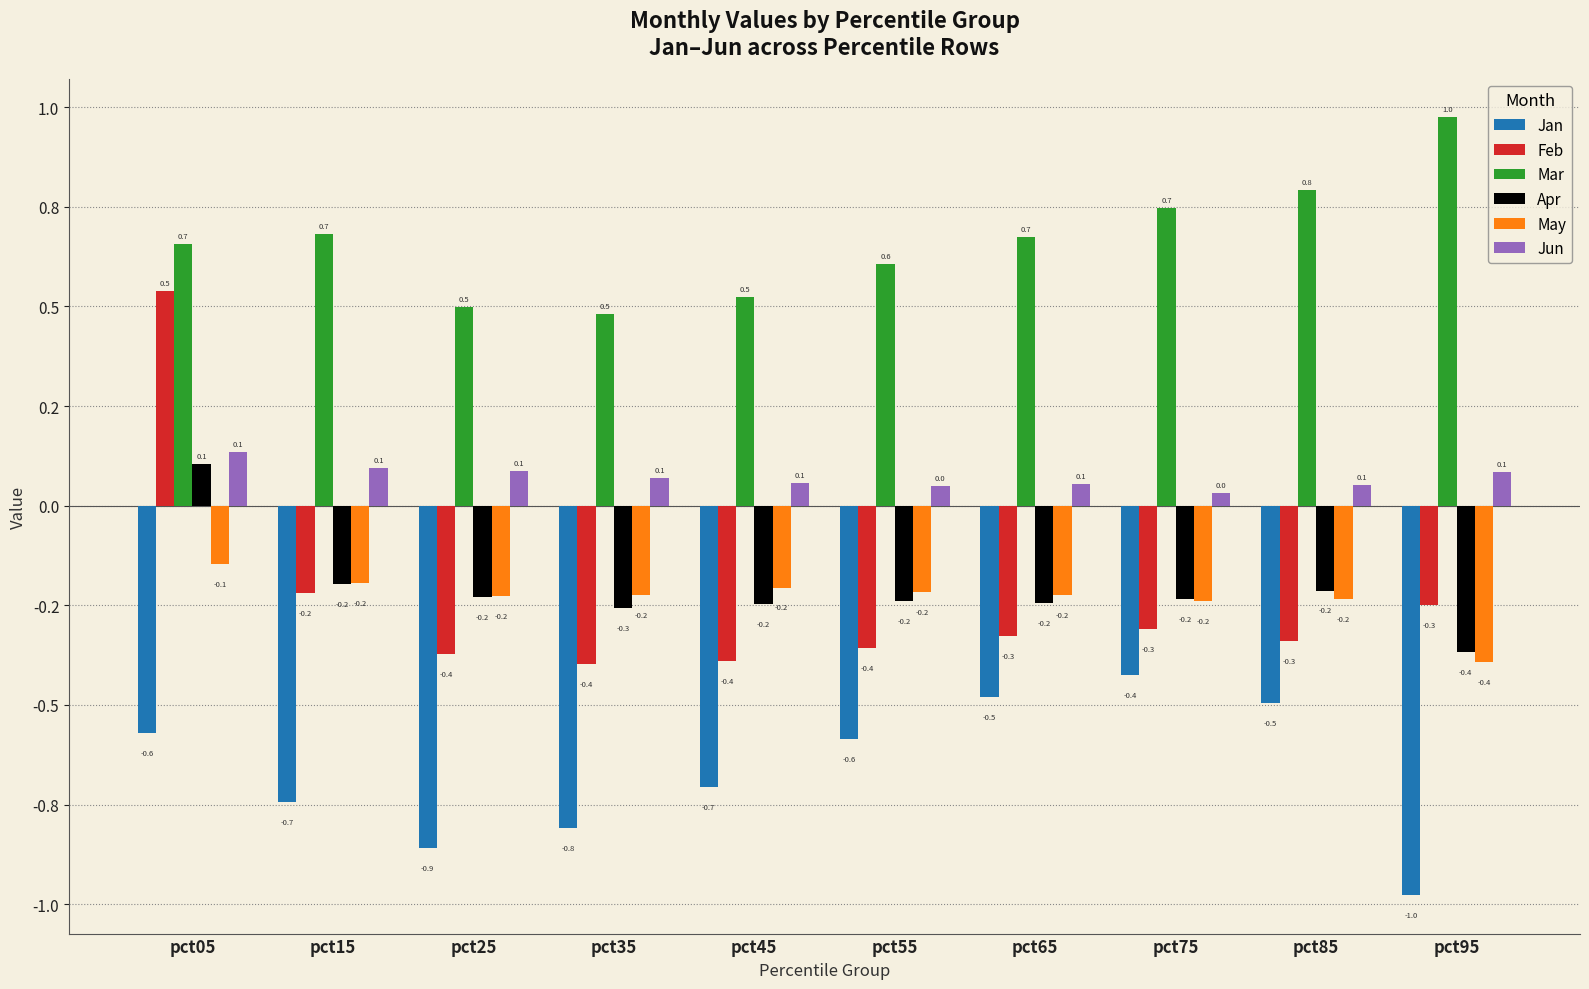

Where is Apr nearest to the value 0?

pct05